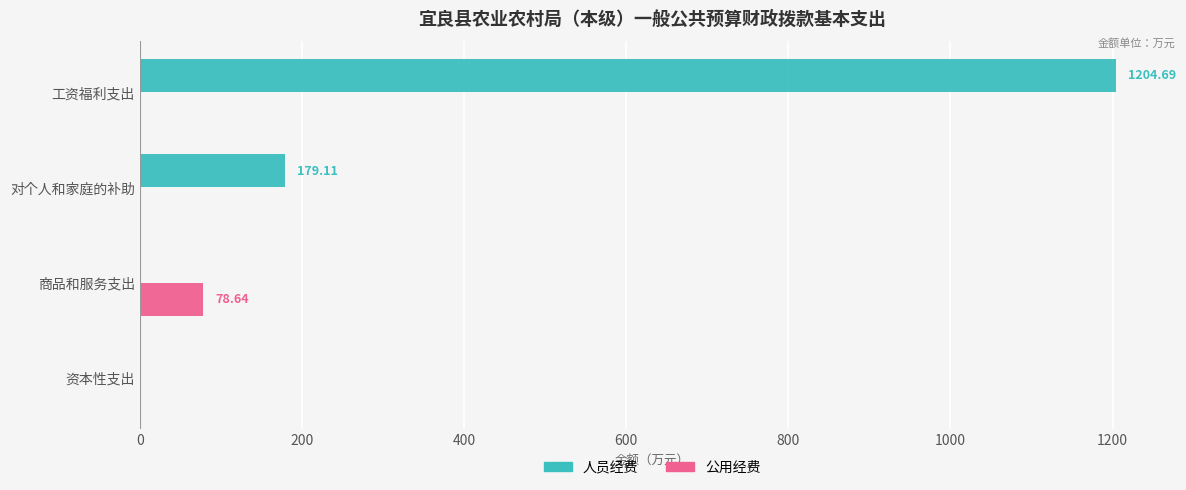

Which label corresponds to the largest value in the chart?

工资福利支出